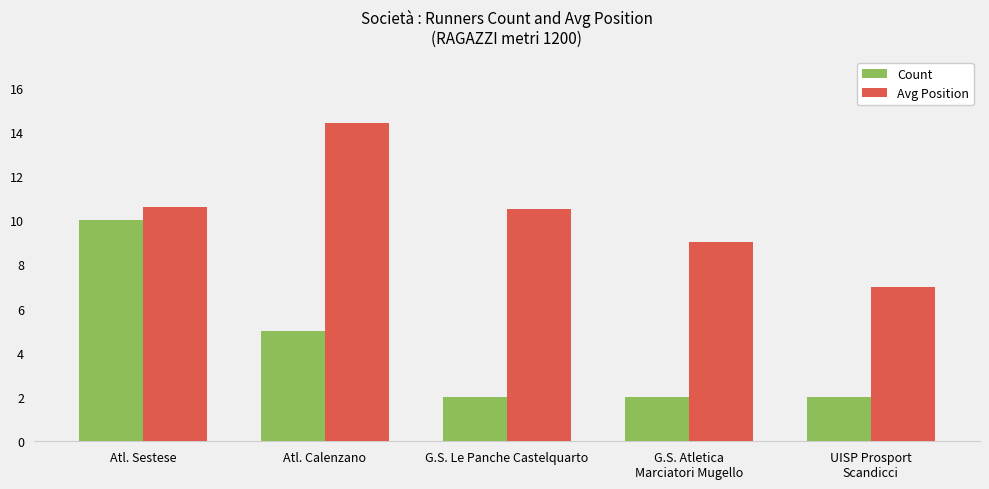

What is the label of the 3rd bar from the left?

G.S. Le Panche Castelquarto